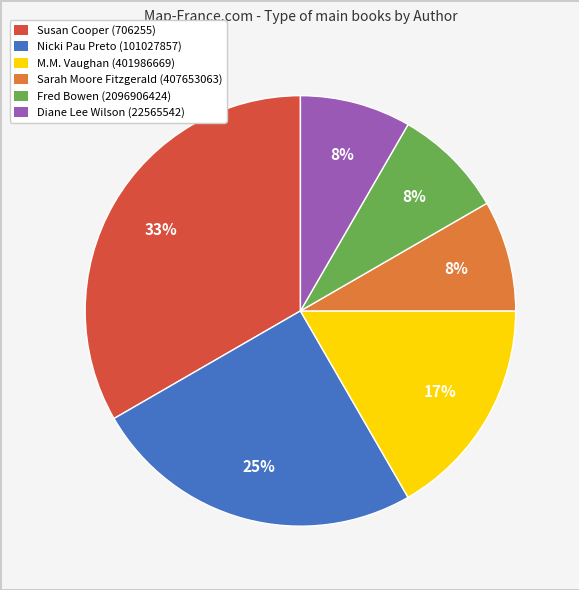

To the nearest percent, what is the average slice percentage?

17%